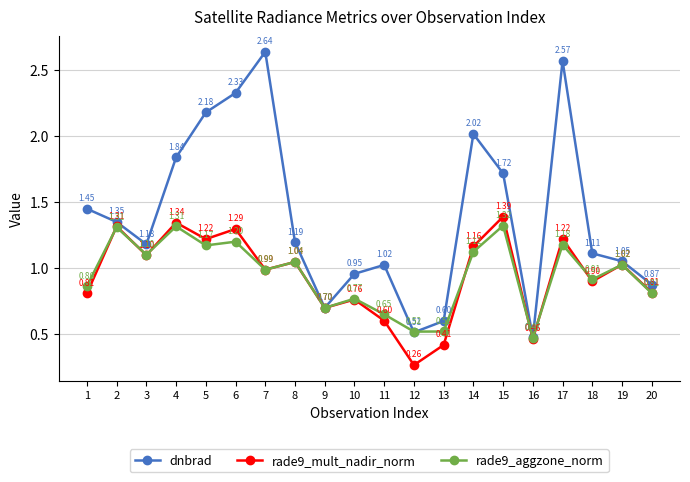

Is the value of rade9_mult_nadir_norm at 5 greater than the value of dnbrad at 15?

No